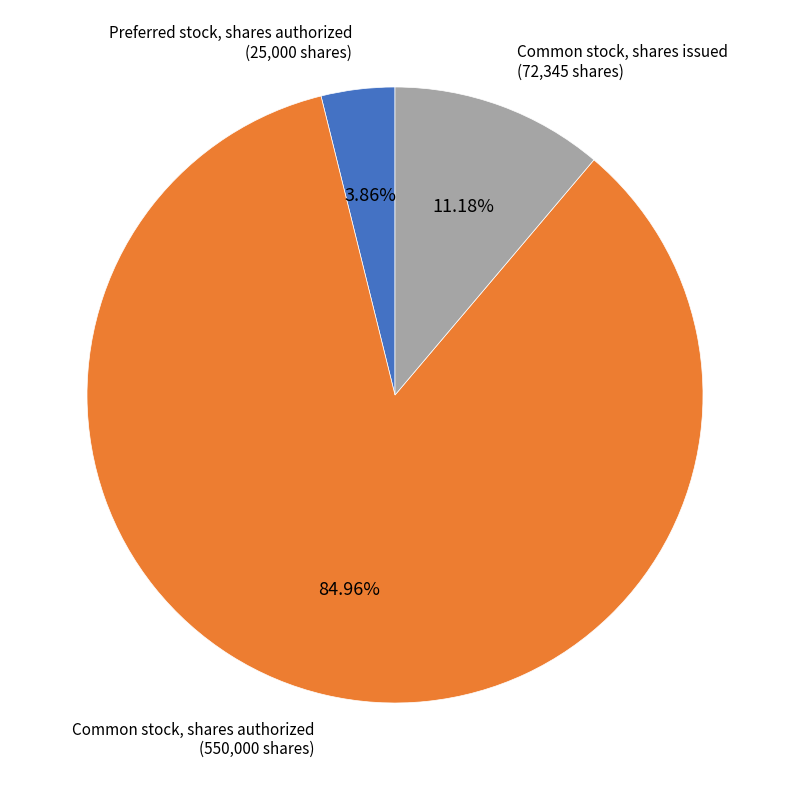

Which slice is the largest?

Common stock, shares authorized